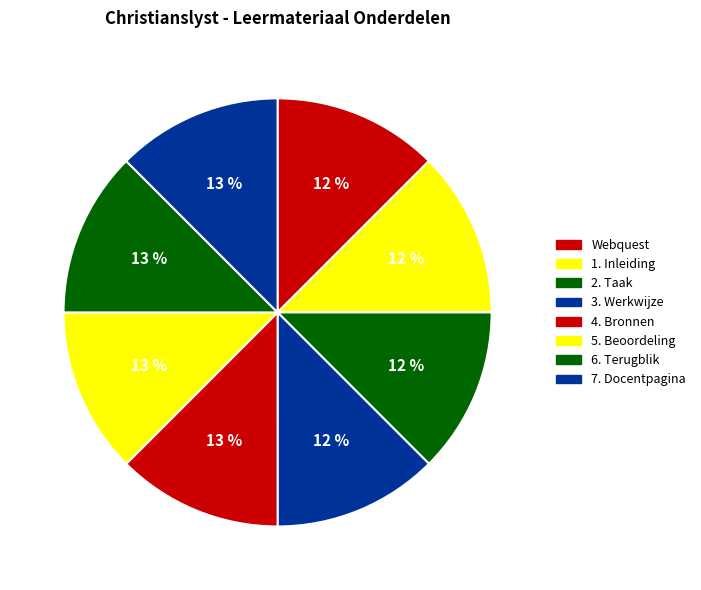

Combined, do 6. Terugblik and 7. Docentpagina account for over 50%?

No